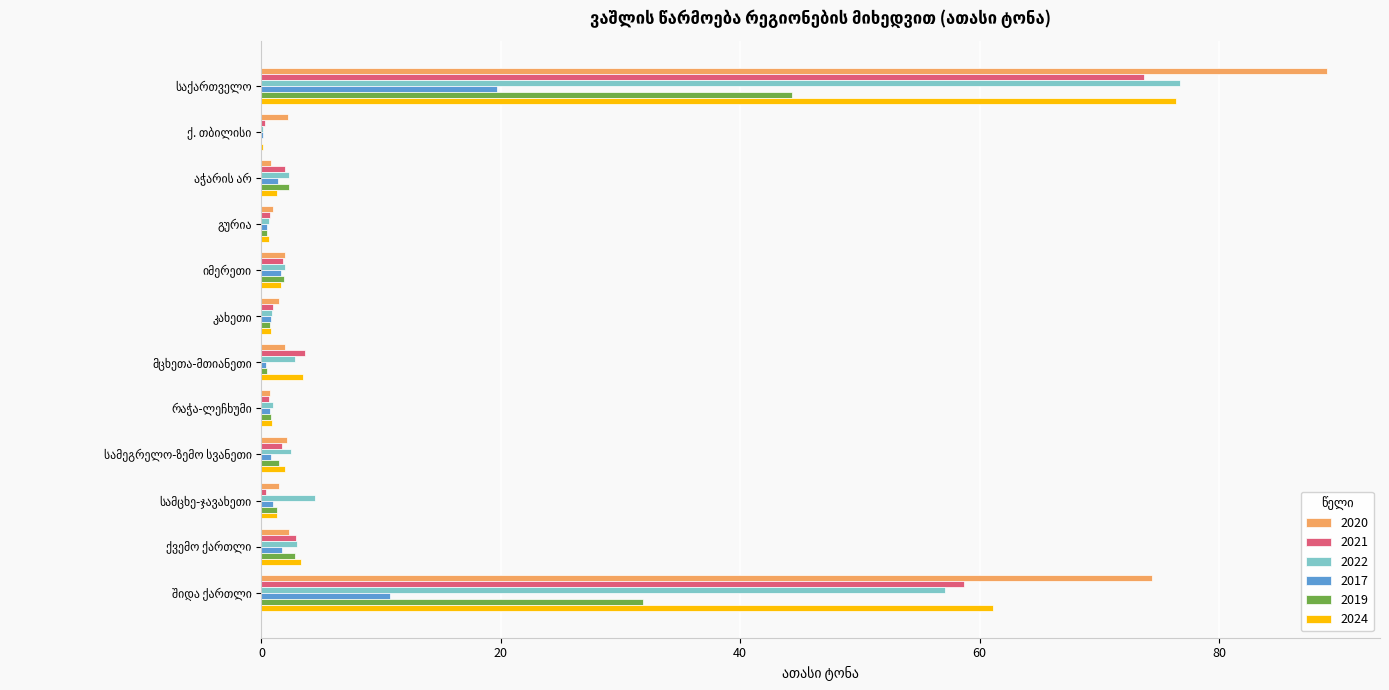

What is the sum of all 2019 values?

88.5